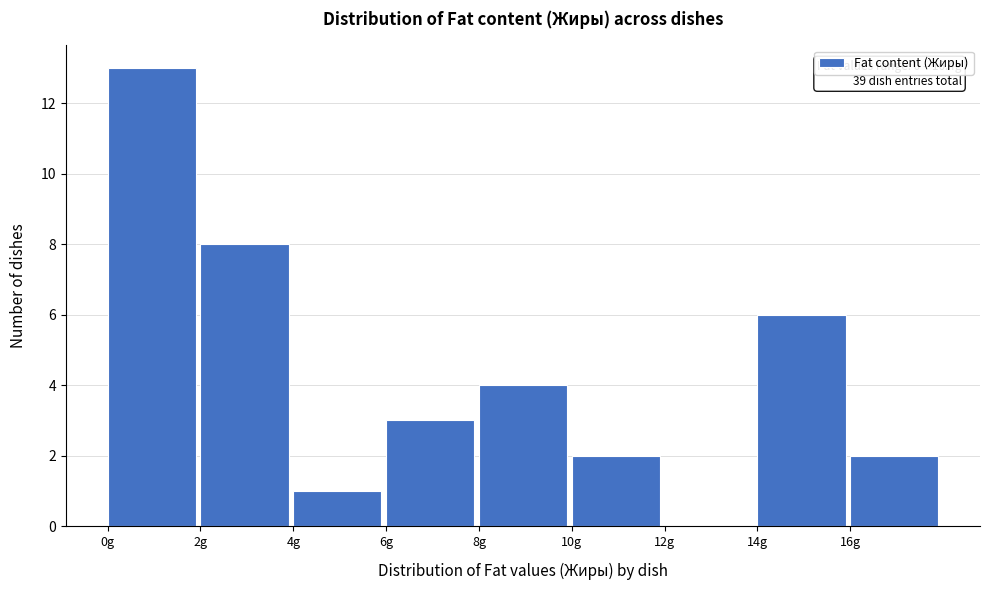

Which range on the x-axis has the tallest bar?

0 to 2